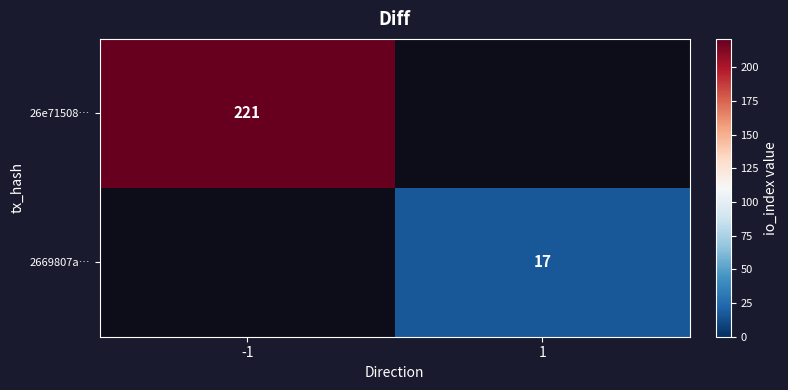

The 26e71508… series shows 221 at -1. True or false?

True